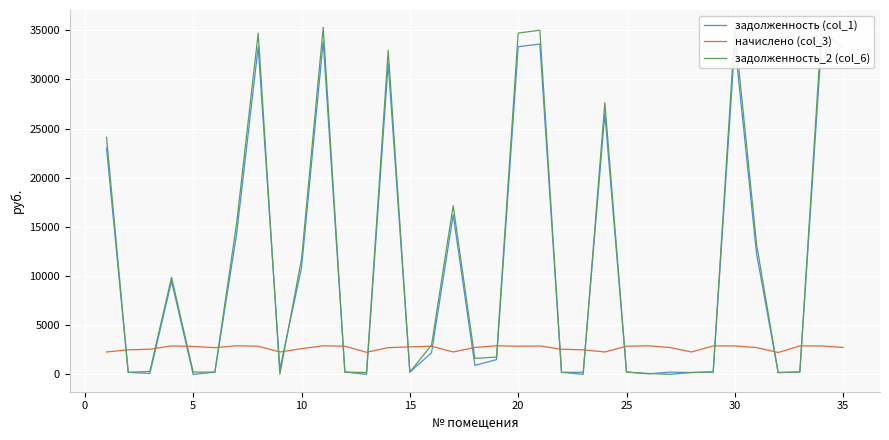

Which series has the widest spread of values?

задолженность_2 (col_6)